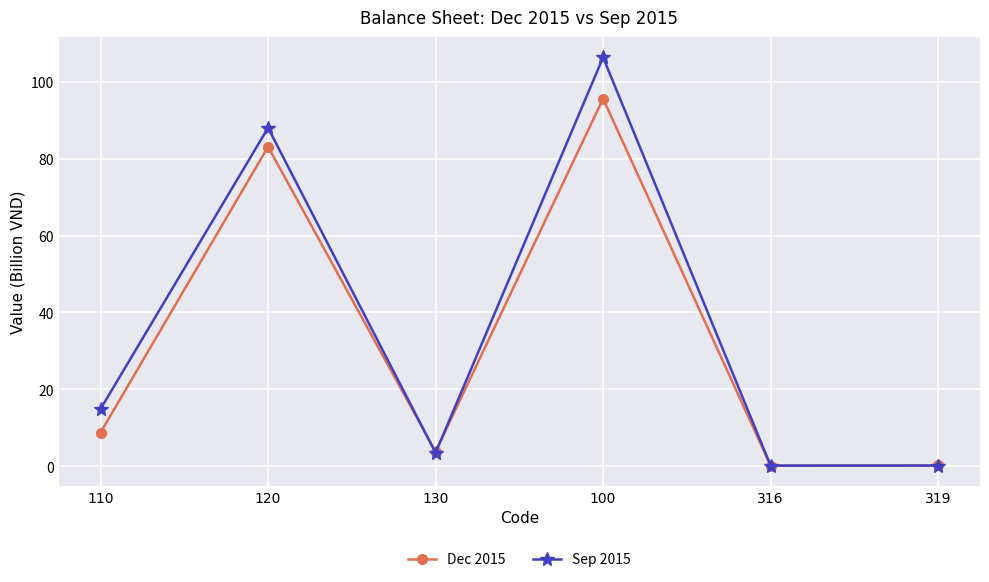

Where does the Sep 2015 series first go above 14?

110